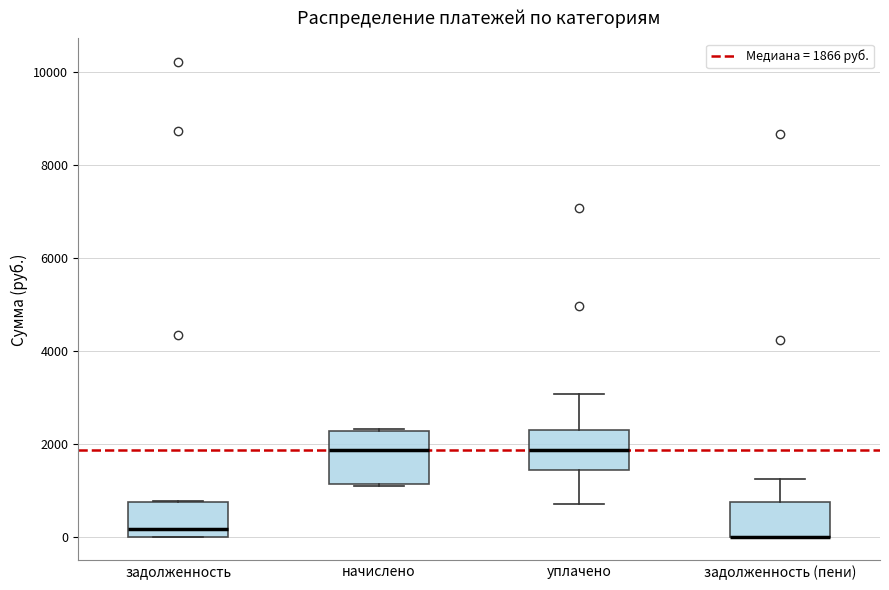

Reading left to right, transcribe this box plot: for each box, give where its median line is, the range the box spans, and where its two whiskers end, as read against the y-axis. The values are not printed on the chart, so give them approximately, as read against the axis.

задолженность: median 200, box 0 to 800, whiskers 0 to 800
начислено: median 1800, box 1200 to 2200, whiskers 1000 to 2400
уплачено: median 1800, box 1400 to 2400, whiskers 800 to 3000
задолженность (пени): median 0 (drawn on the box's lower edge), box 0 to 800, whiskers 0 to 1200